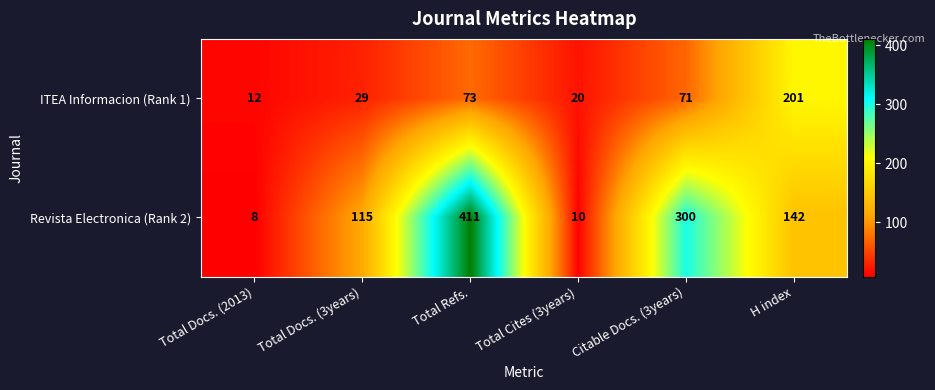

Which series has the largest range (max minus min)?

Revista Electronica (Rank 2)